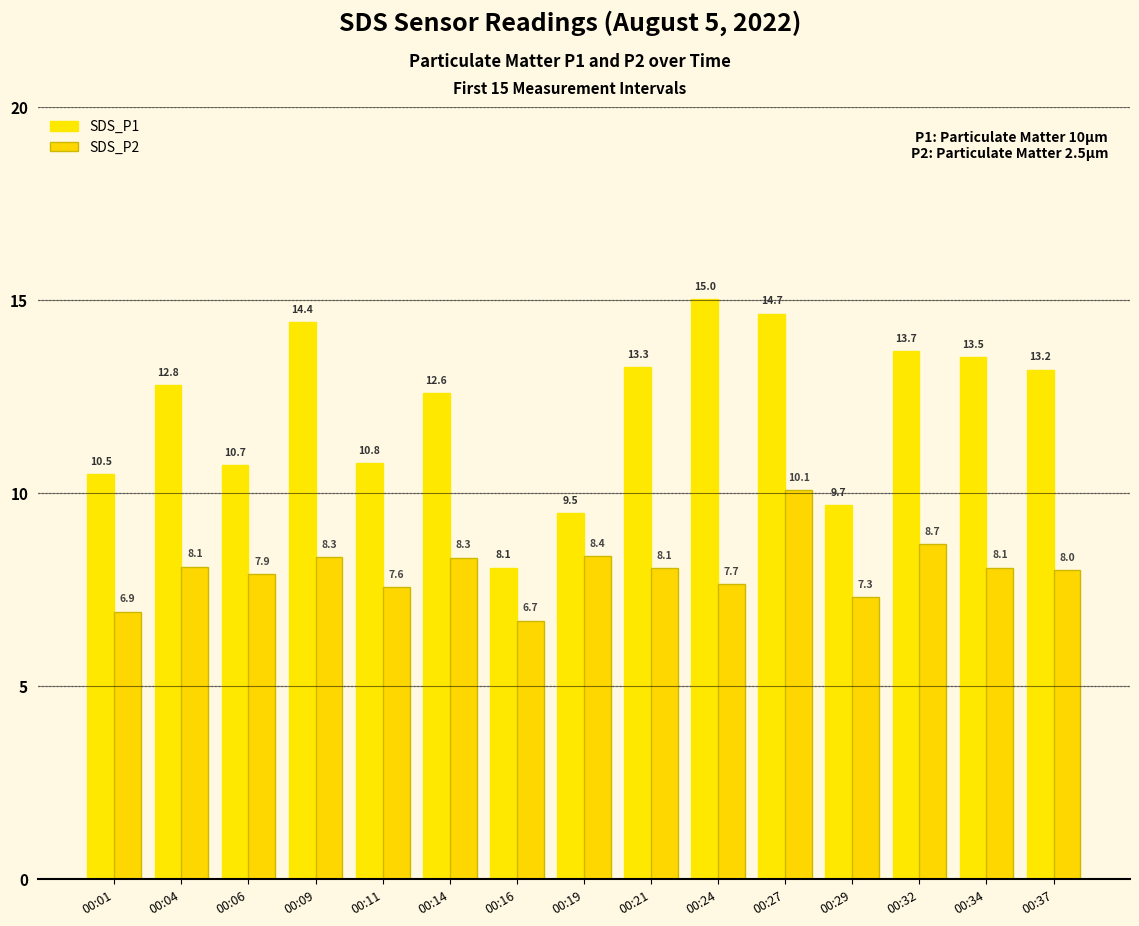

What is the difference between the highest and lowest values at 00:01?

3.6